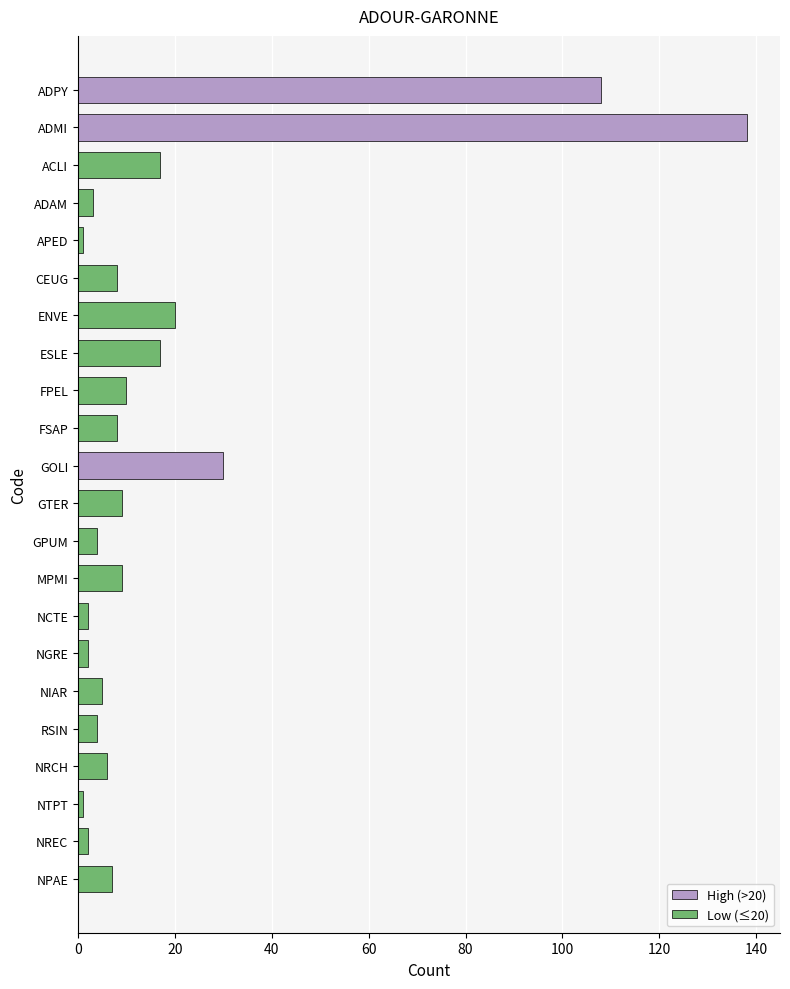

Between NIAR and FPEL, which is larger?

FPEL